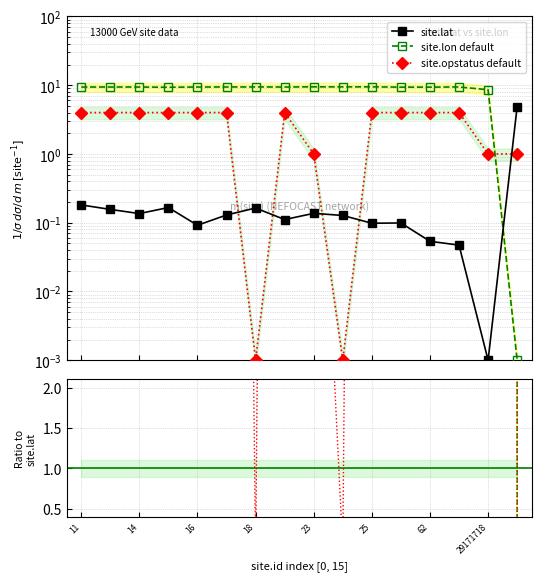

Count the number of categories in the chart.

16